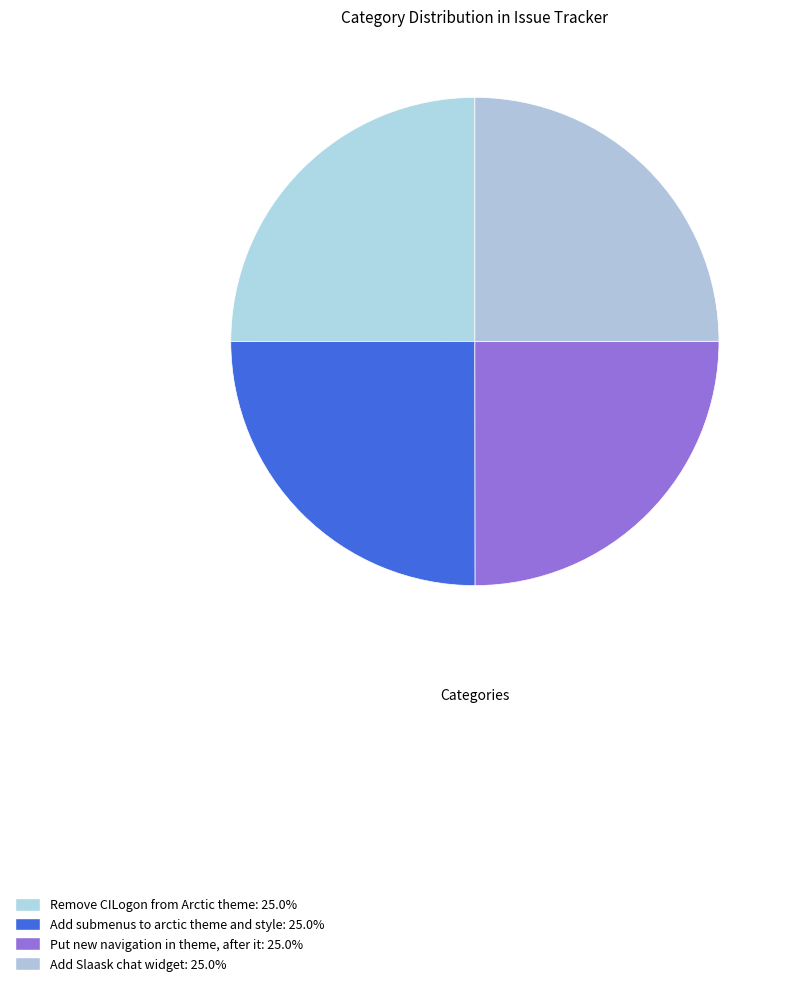

Is there a majority slice in this chart?

No